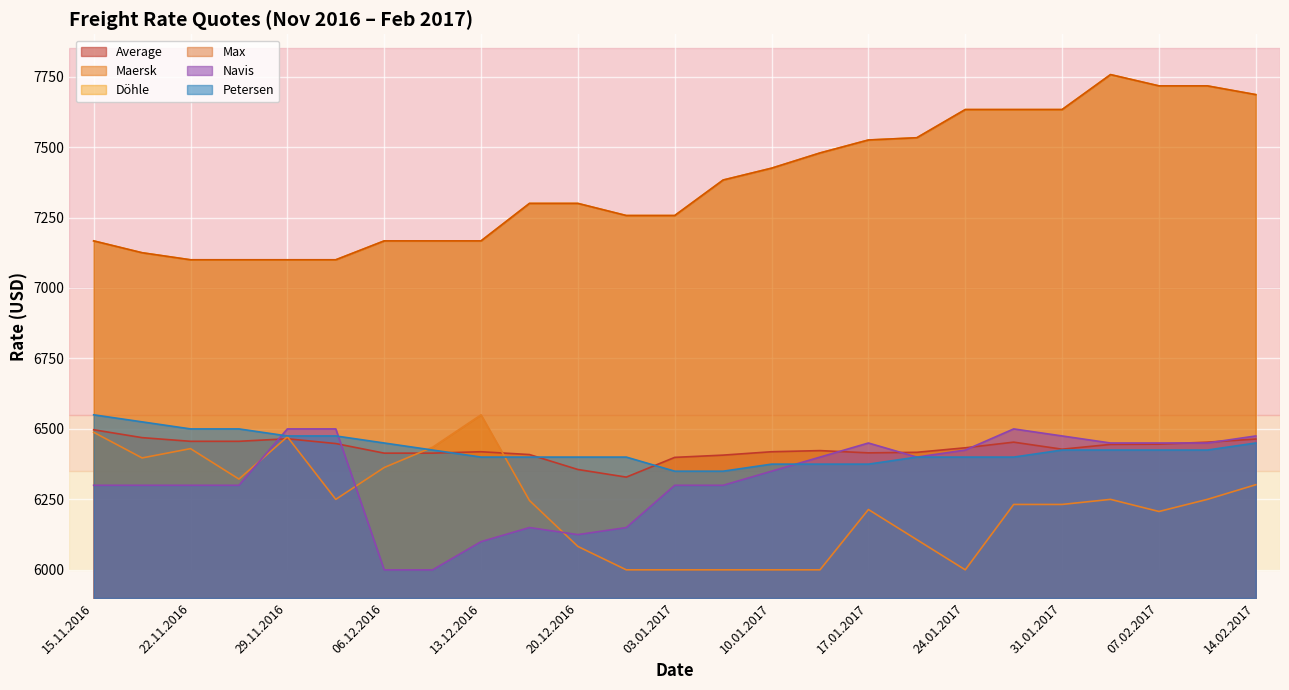

The value of Maersk at 06.12.2016 is 6363. True or false?

True